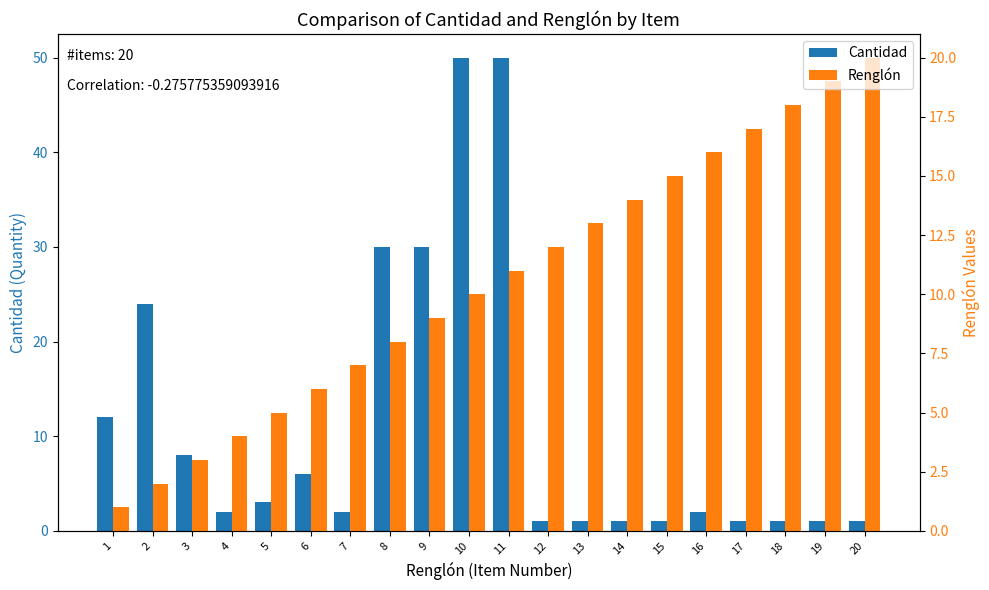

Which category has the lowest value across all series?

12